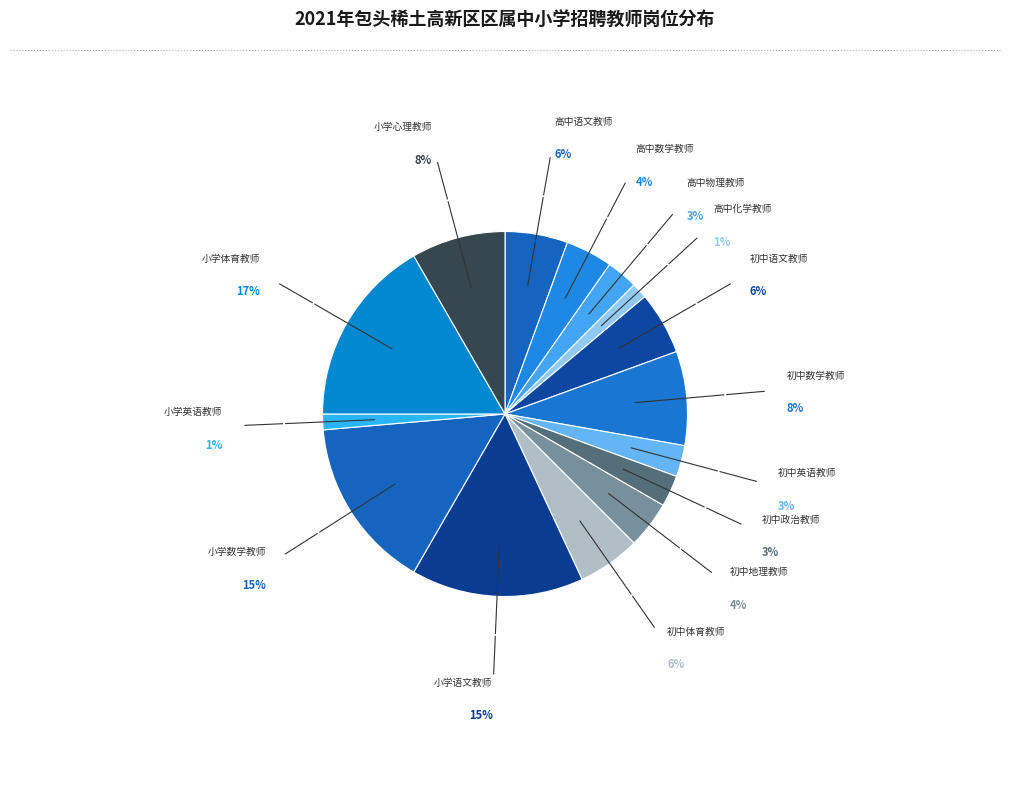

The 初中体育教师 slice represents 18% of the pie. True or false?

False